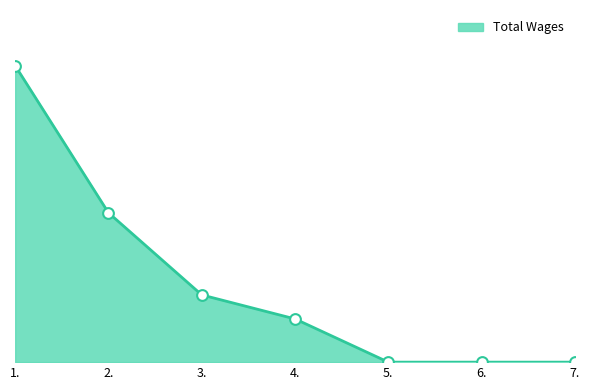

Which has a higher value, 5. or 3.?

3.